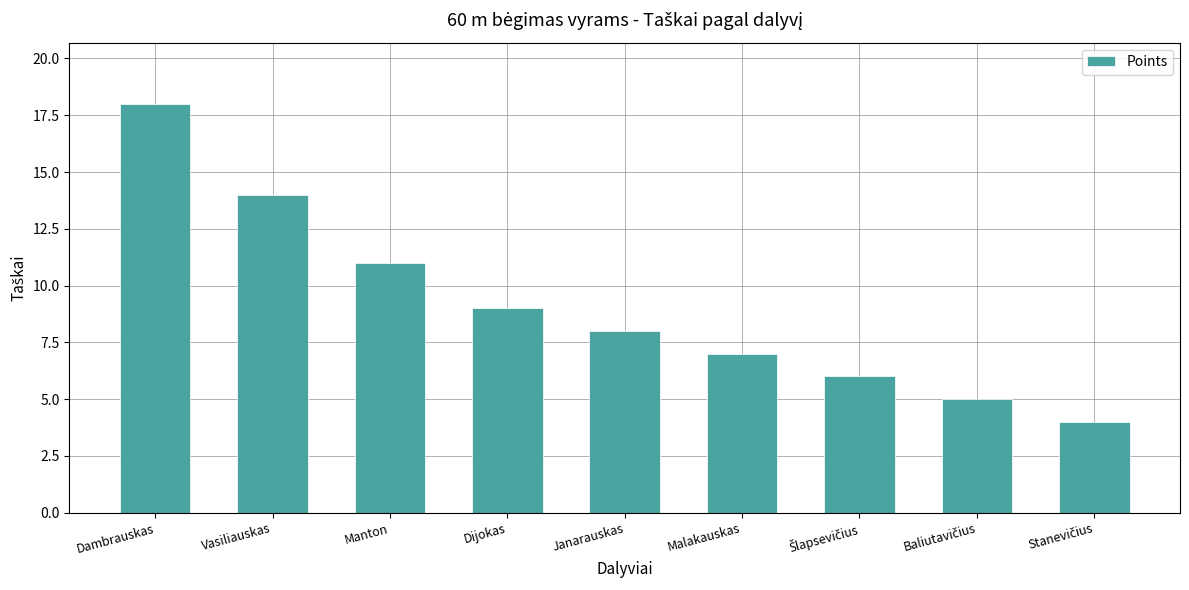

Approximately how many times larger is the value at Janarauskas compared to Malakauskas?

1.1